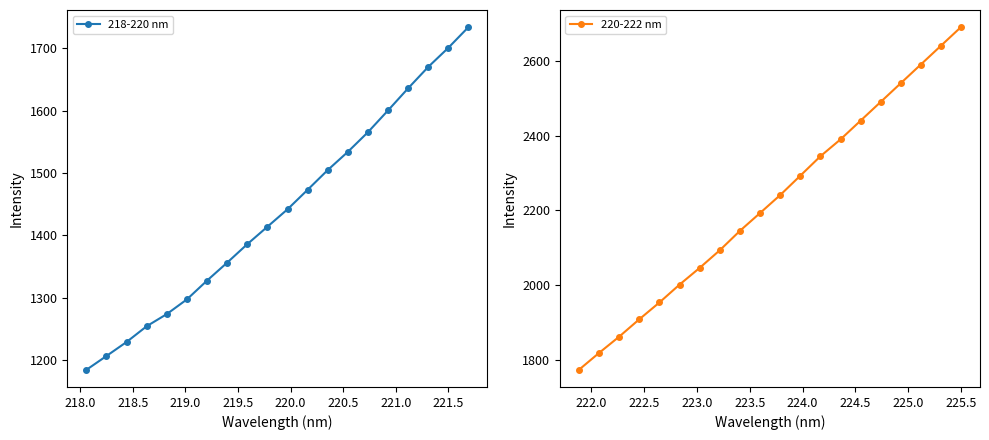

True or false: 220-222 nm has more than 2 points higher than both neighbors.

False